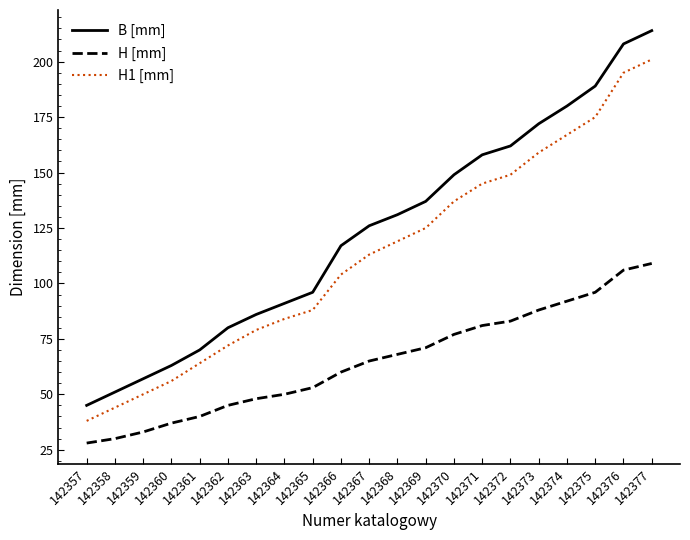

Read the H [mm] value at 142371, to the nearest 10.

80